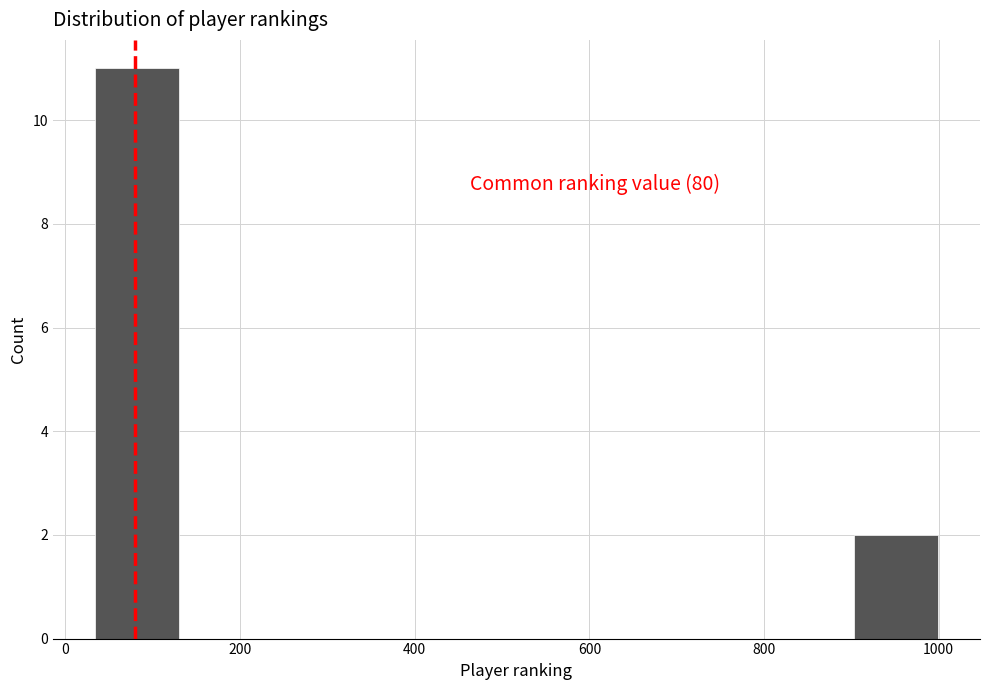

Over which range of the x-axis is the bar tallest?

40 to 140